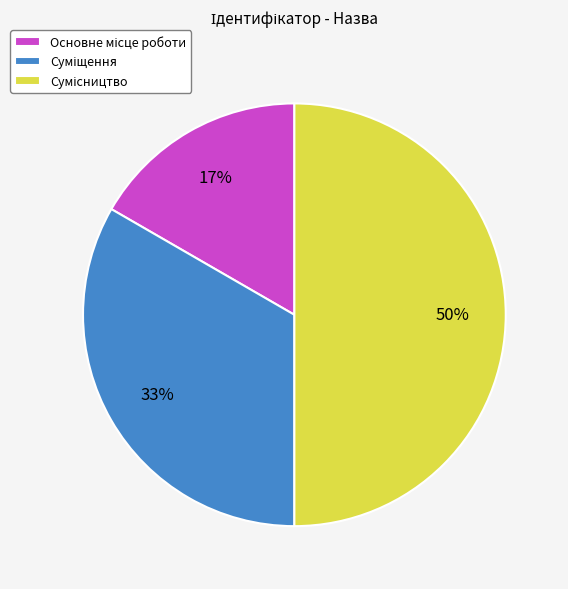

To the nearest percent, what is the difference between the largest and smallest slice percentages?

33%